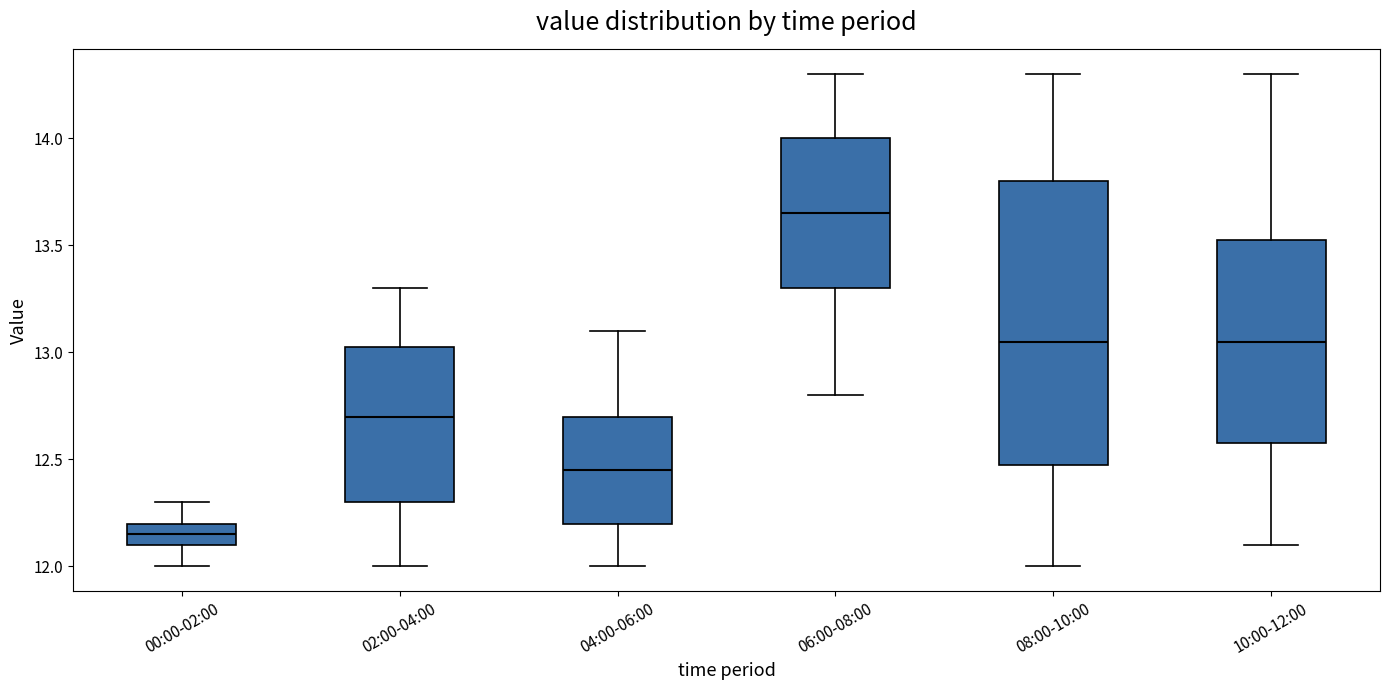

Which box has the lowest median line?

00:00-02:00